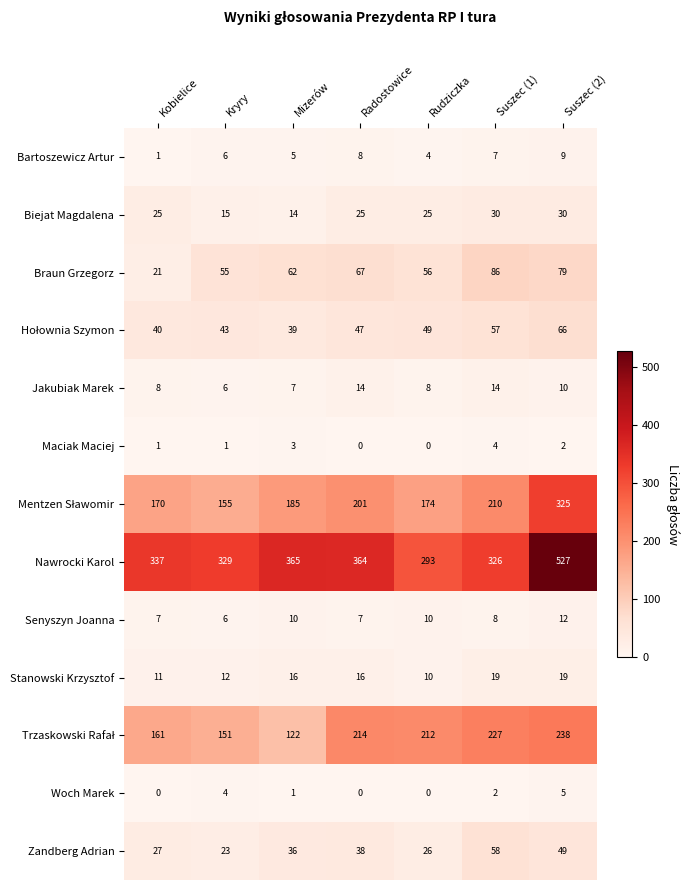

Which series has the largest range (max minus min)?

Nawrocki Karol